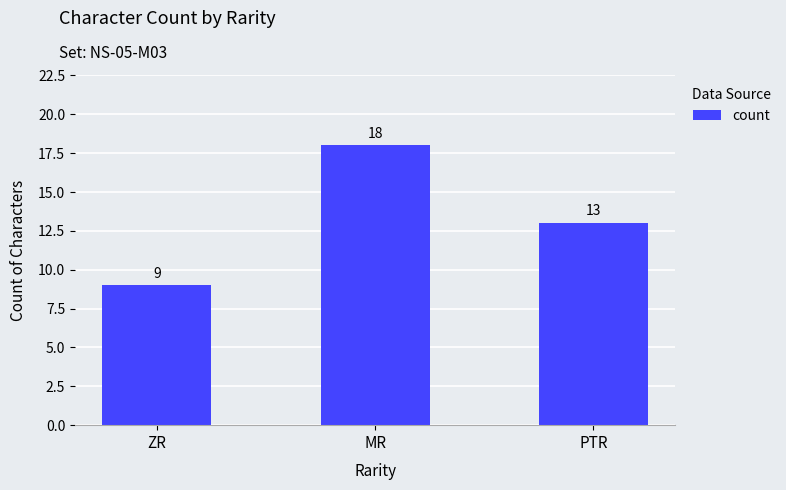

Does the chart contain stacked bars?

No